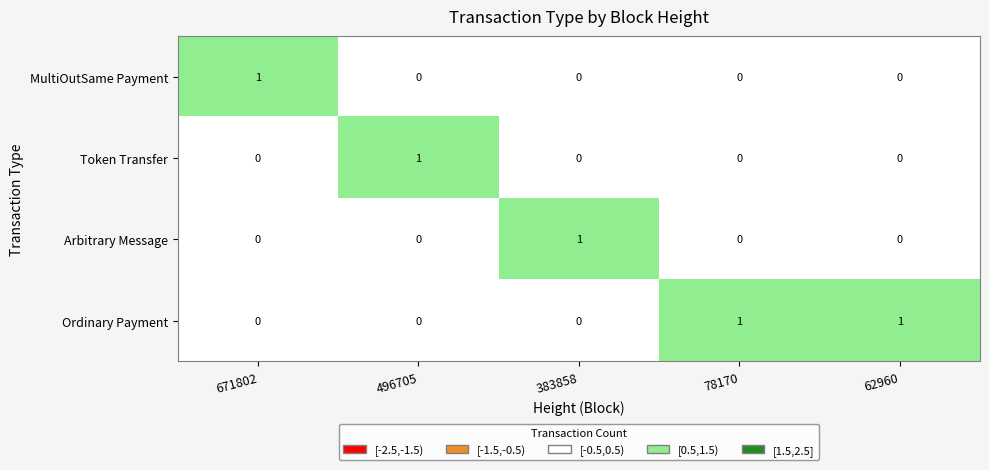

Is it true that MultiOutSame Payment equals 0 at 671802?

False